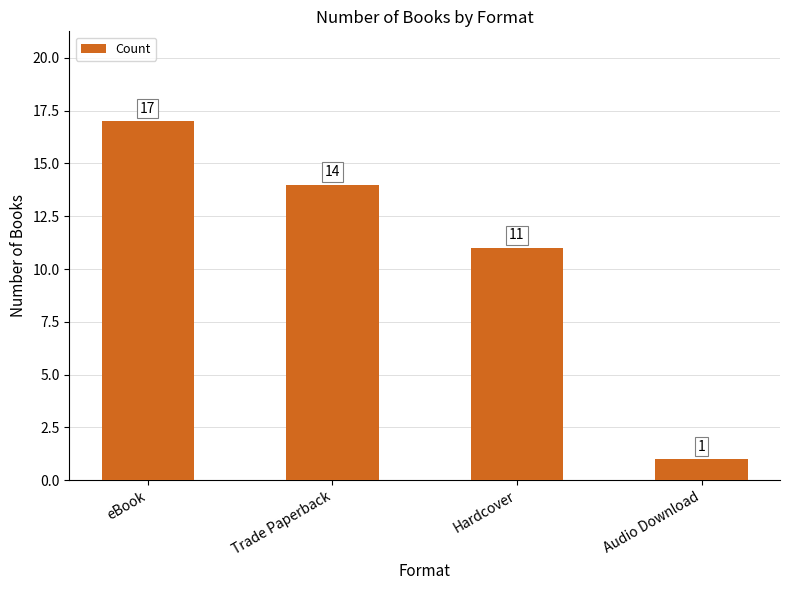

What is the minimum value shown in the chart?

1